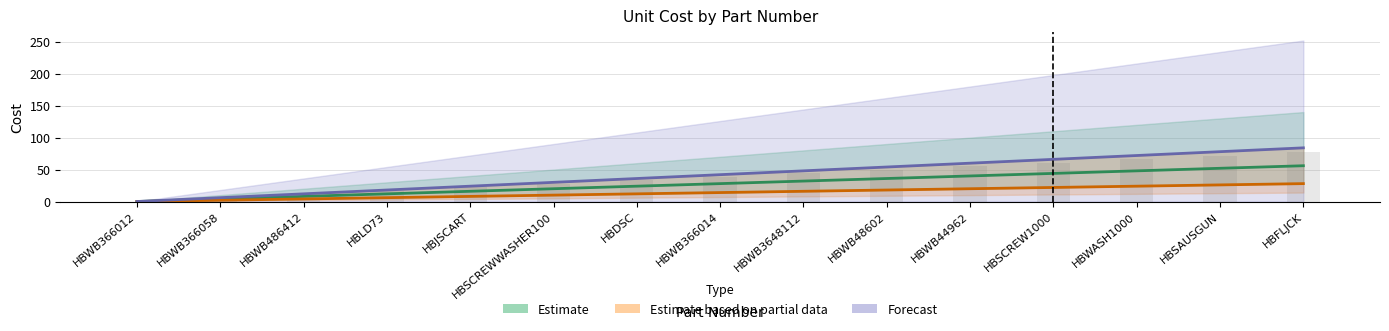

How many data points in Forecast are less than 42?

7